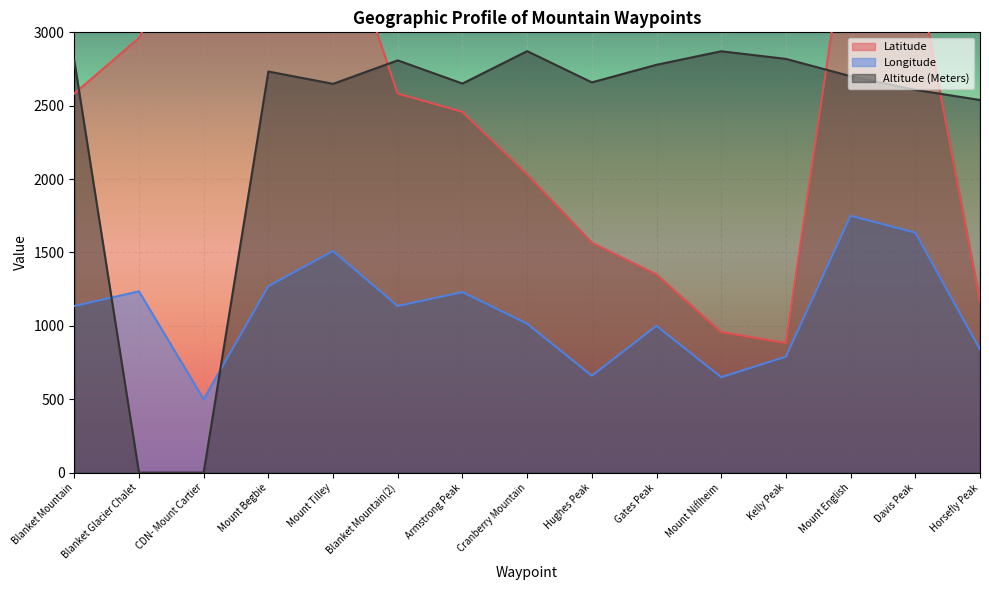

At which label does Altitude (Meters) reach its minimum?

Blanket Glacier Chalet